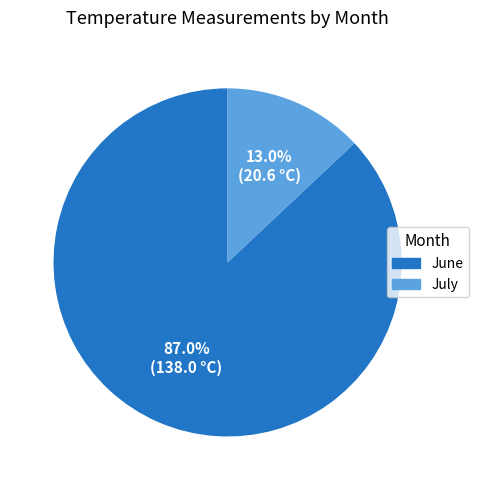

To the nearest percent, what is the difference between the largest and smallest slice percentages?

74%